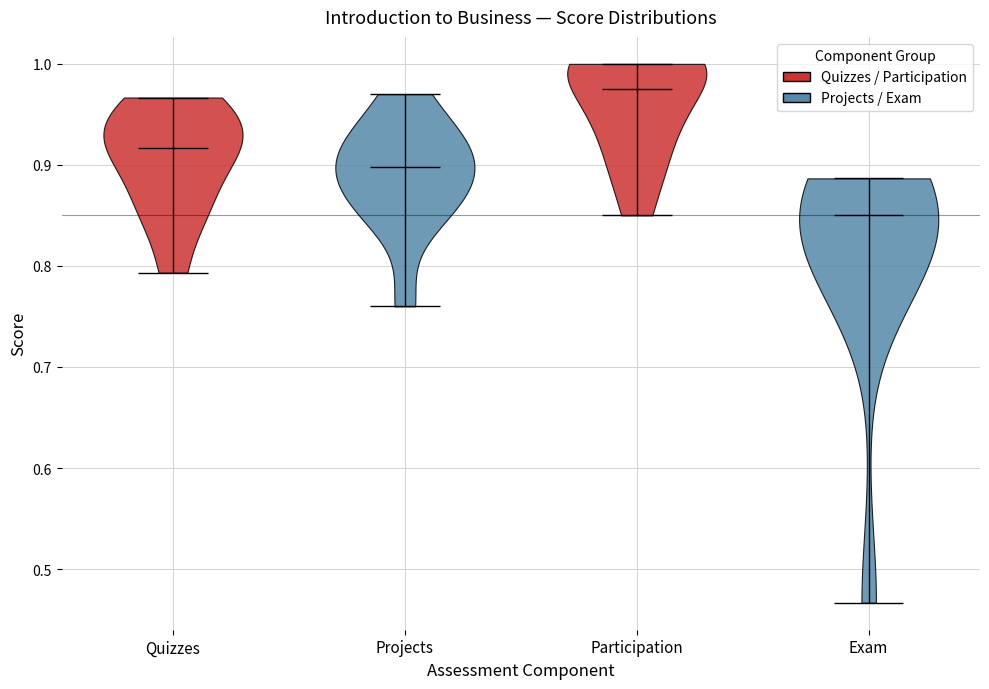

What is the lowest point the violin for Quizzes reaches on the y-axis? The values are not printed on the chart, so give them approximately, as read against the axis.

0.79